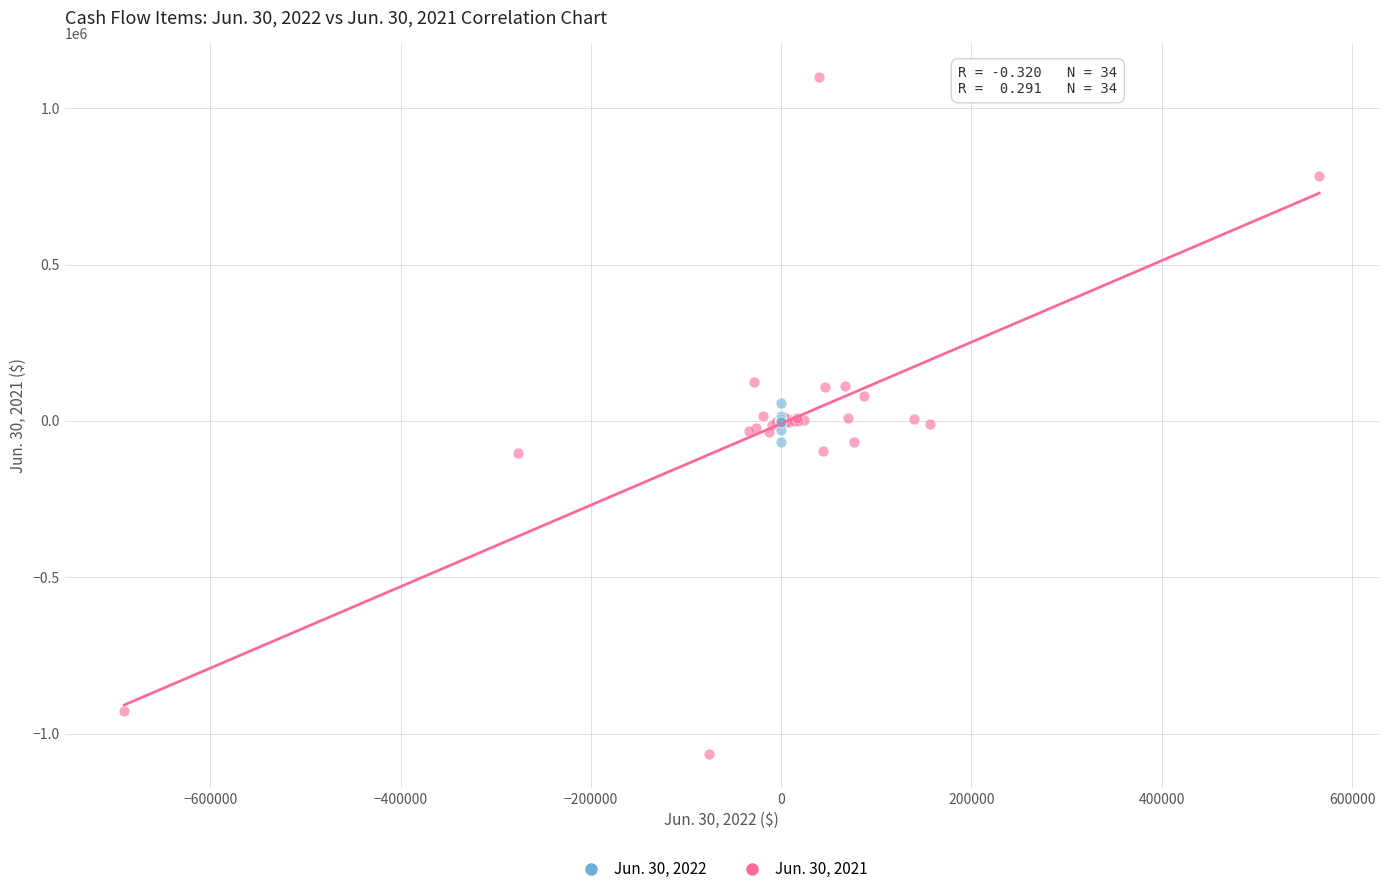

Which series contains the lowest Y value?

Jun. 30, 2021